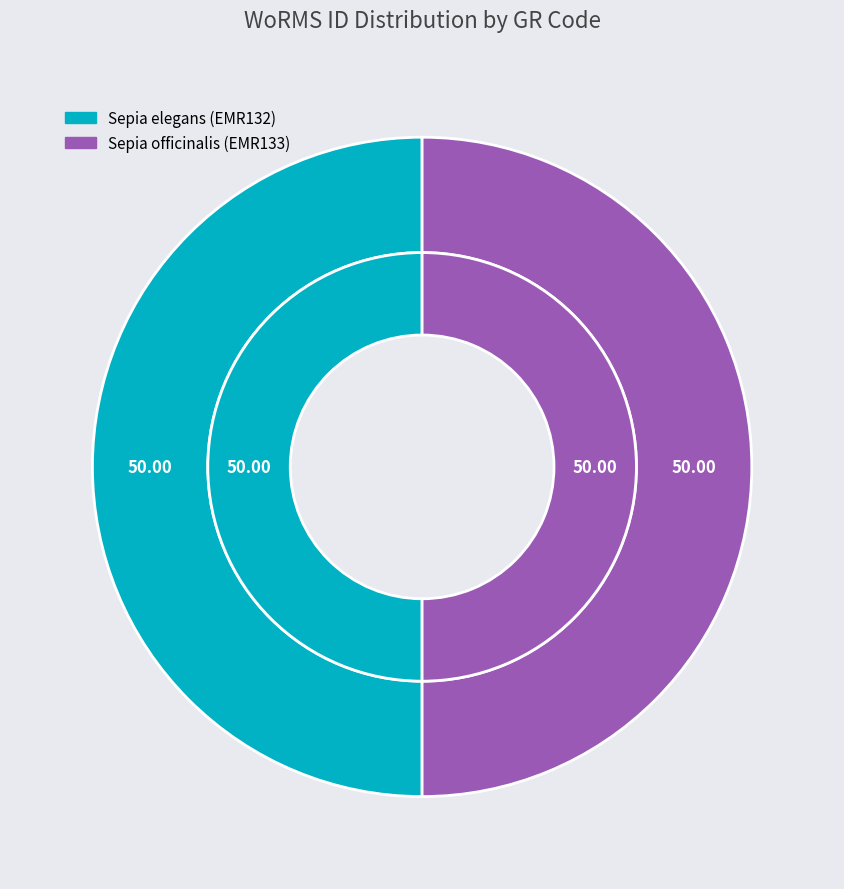

True or false: Sepia elegans (EMR132) accounts for 44% of the total.

False